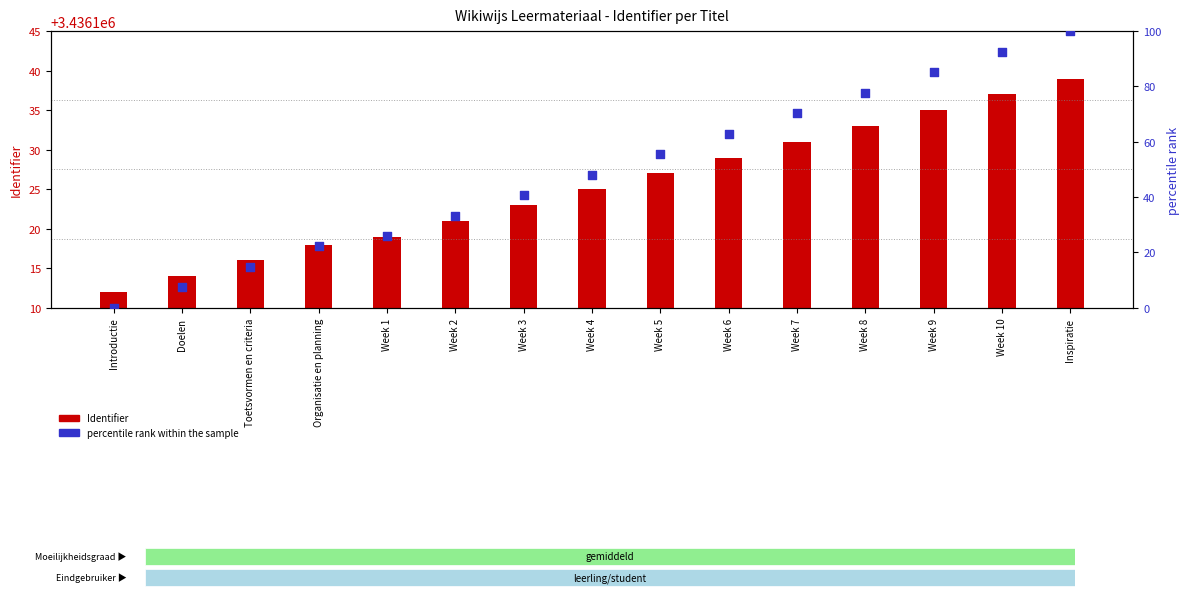

Which series has the widest spread of Y values?

percentile rank within the sample